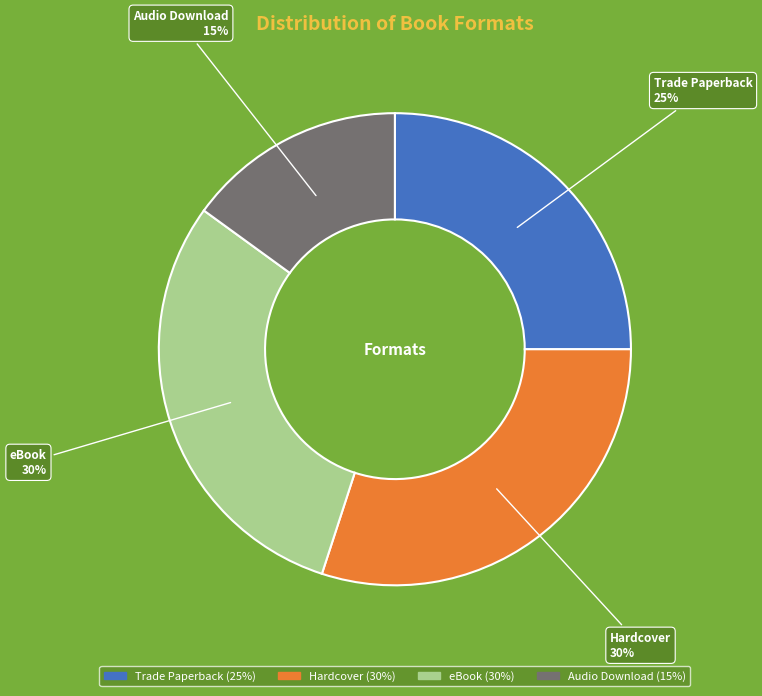

To the nearest percent, what is the average slice percentage?

25%